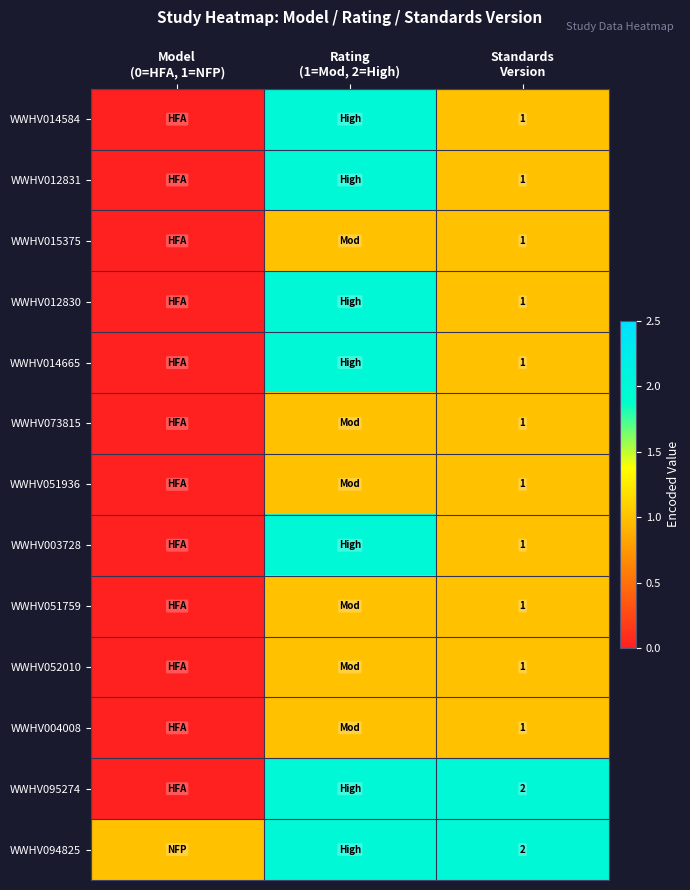

The WWHV073815 series shows 1 at Standards Version. True or false?

True